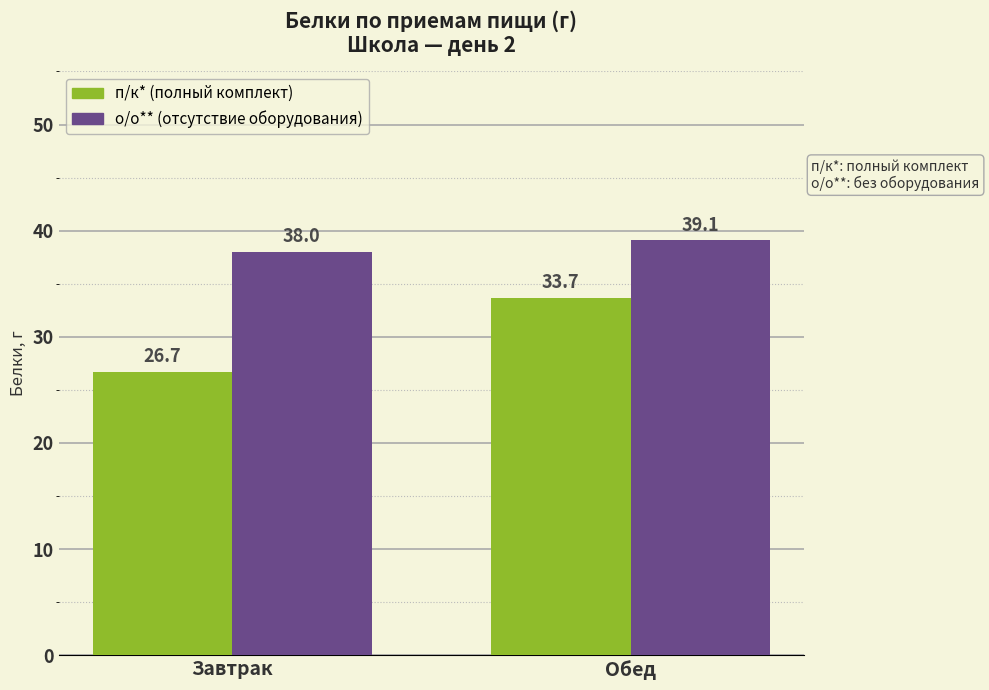

Reading left to right, transcribe all the data shown in this chart.

п/к* (полный комплект): 26.7	33.7
о/о** (отсутствие оборудования): 38.0	39.1